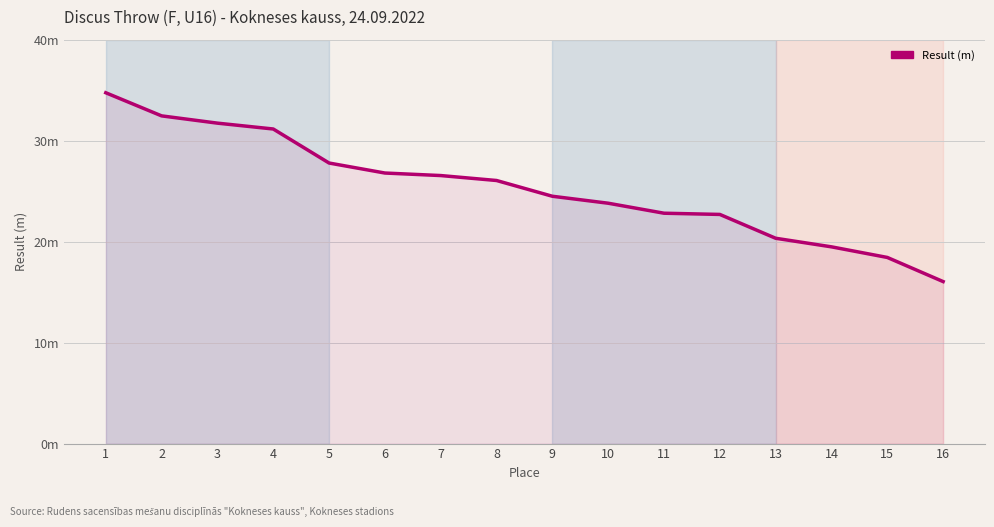

The value at 13 is 12.9. True or false?

False